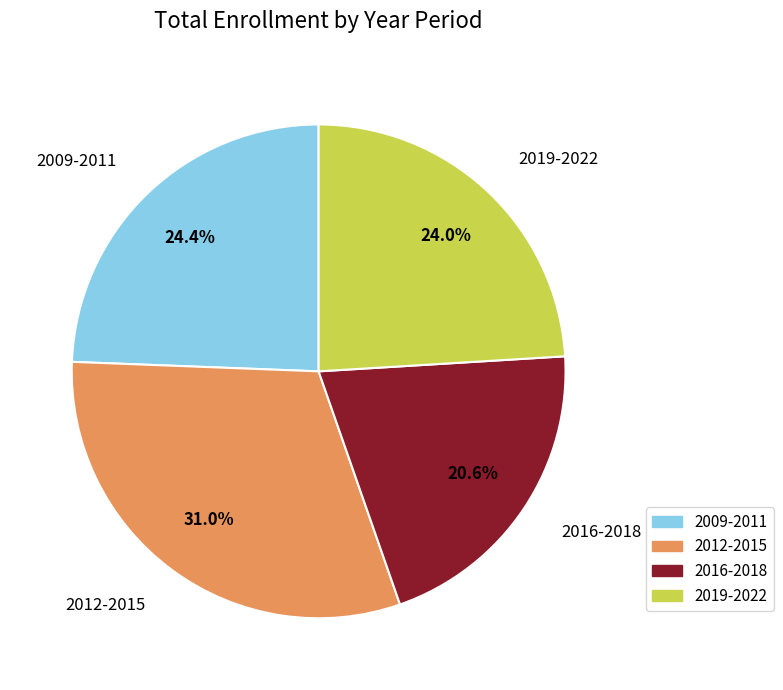

What is the ratio of the value at 2016-2018 to the value at 2019-2022?

0.9